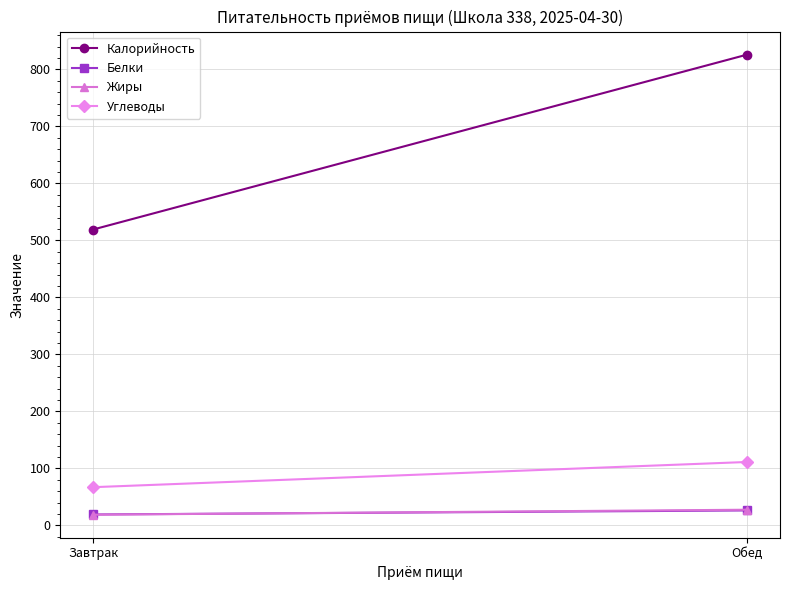

What is the maximum value for Жиры?

27.5